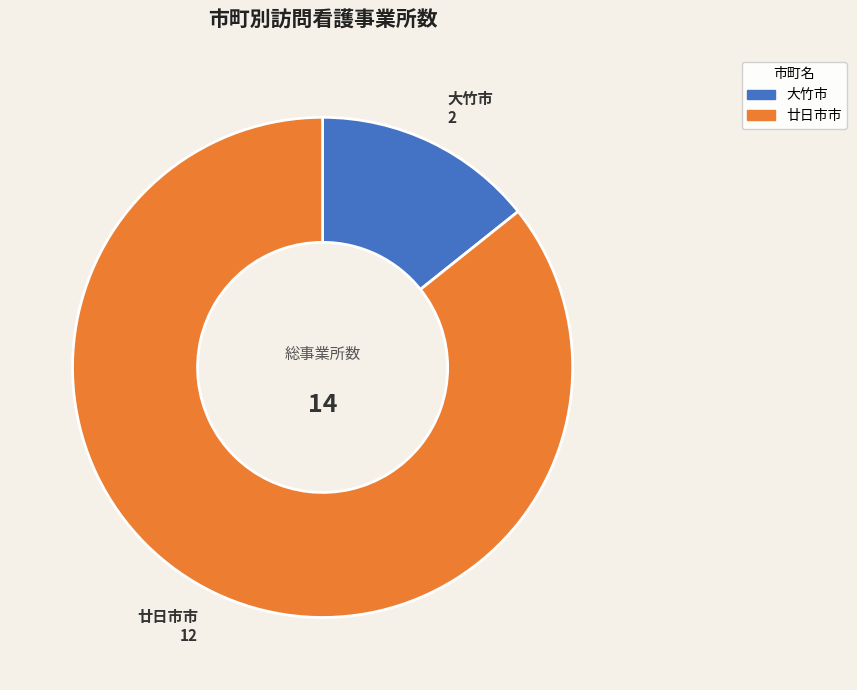

True or false: 廿日市市 accounts for 86% of the total.

True